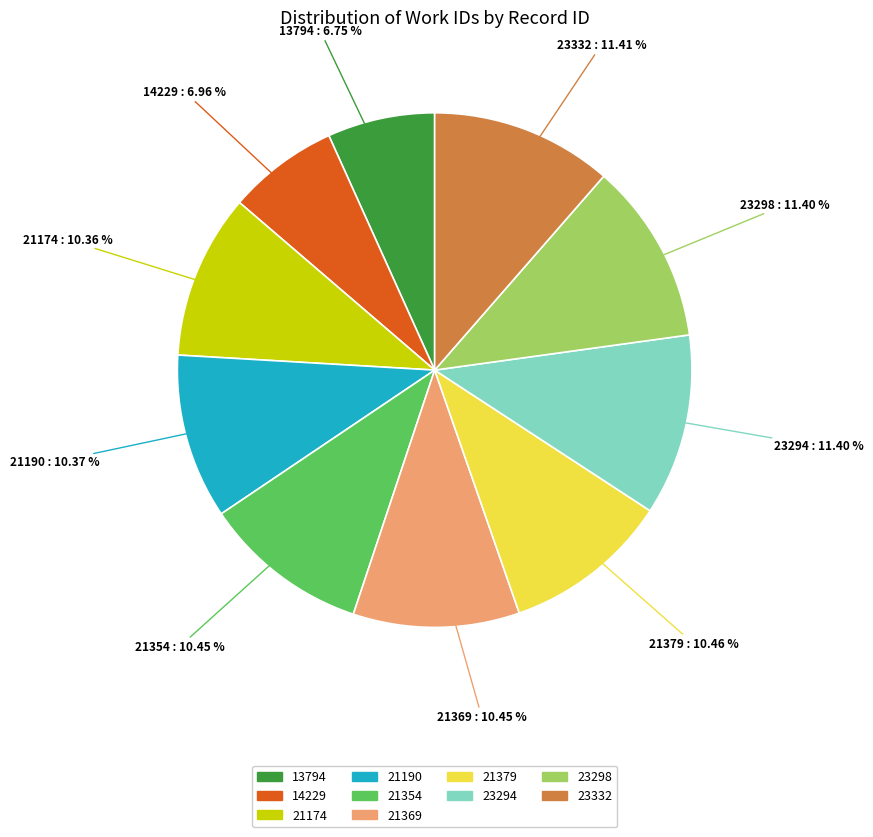

What percentage is the 21190 slice, to the nearest percent?

10%